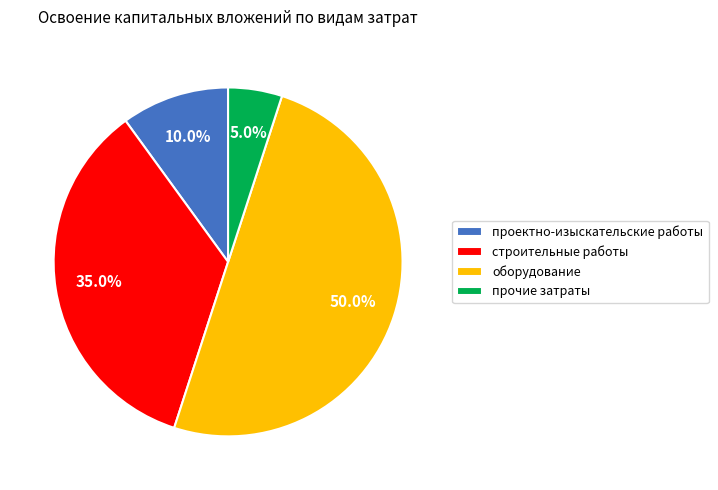

True or false: прочие затраты accounts for 1% of the total.

False